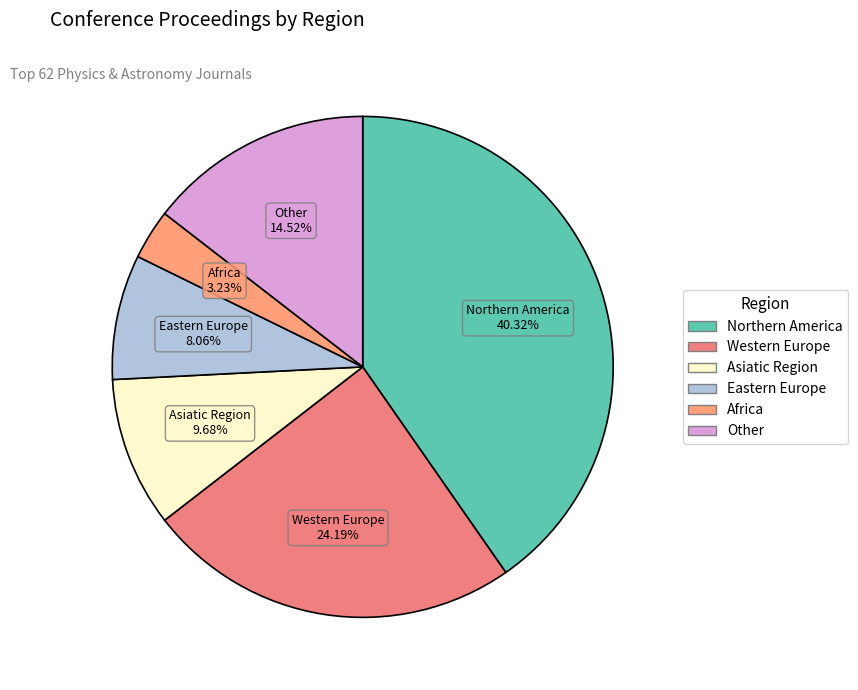

What is the ratio of the value at Eastern Europe to the value at Africa?

2.5